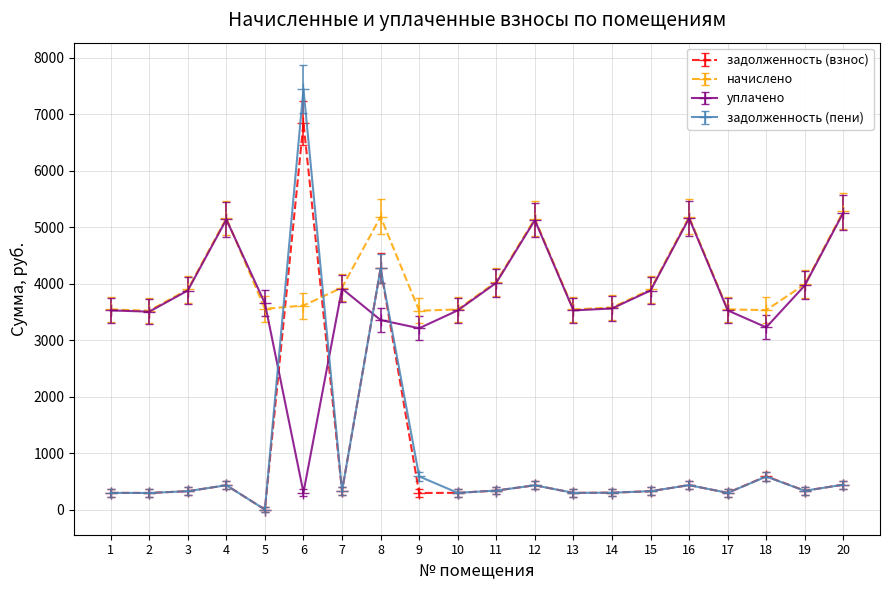

At which label does задолженность (взнос) reach its peak?

6